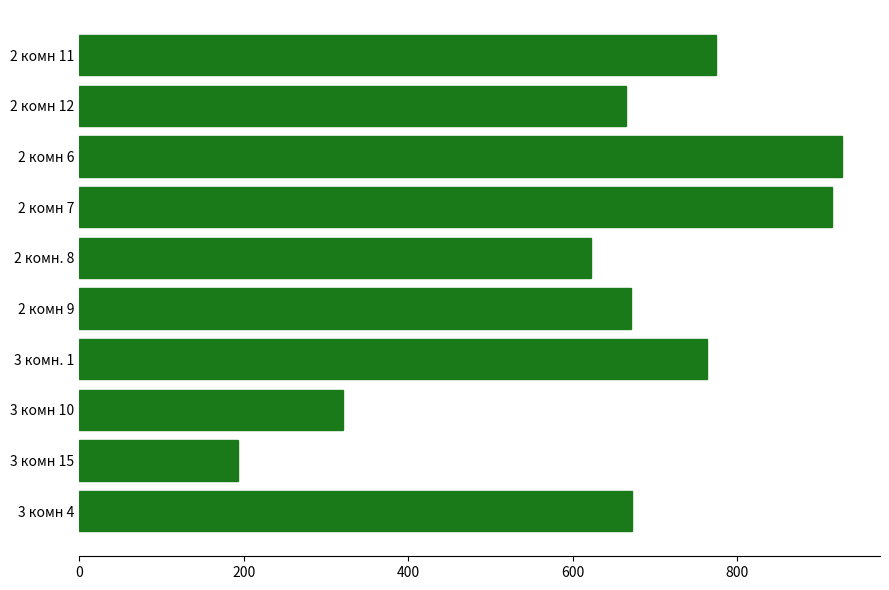

What value does the data have at 3 комн 10?

321.0